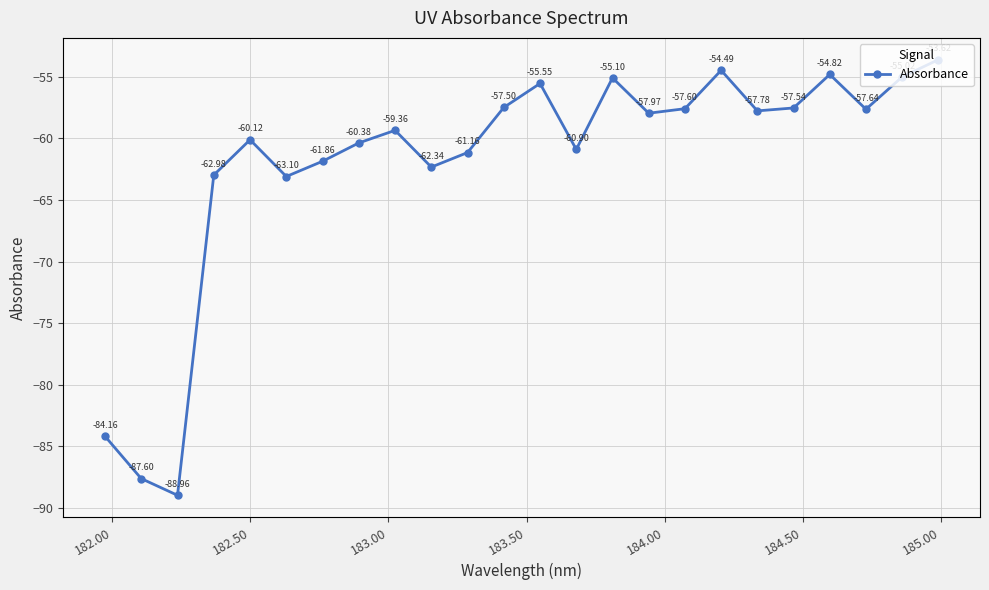

True or false: the data has more than 2 interior local peaks.

True